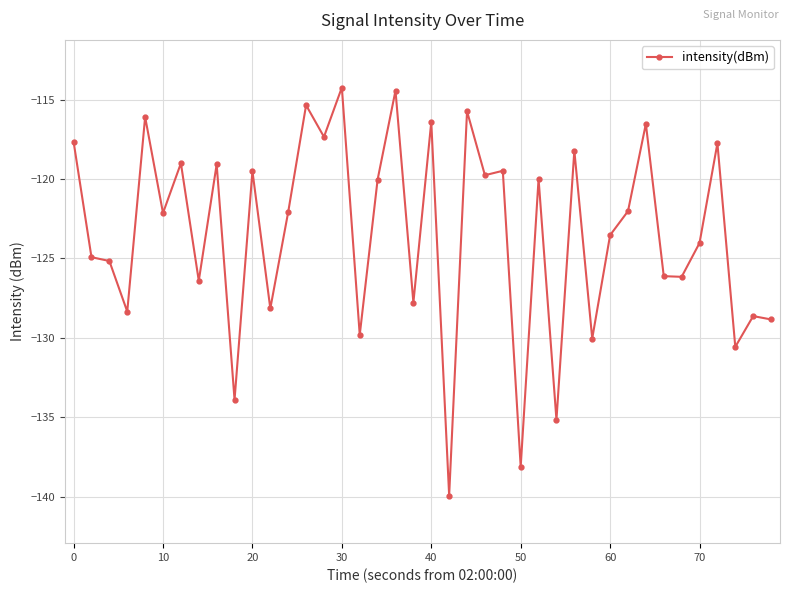

What is the smallest value displayed?

-139.9